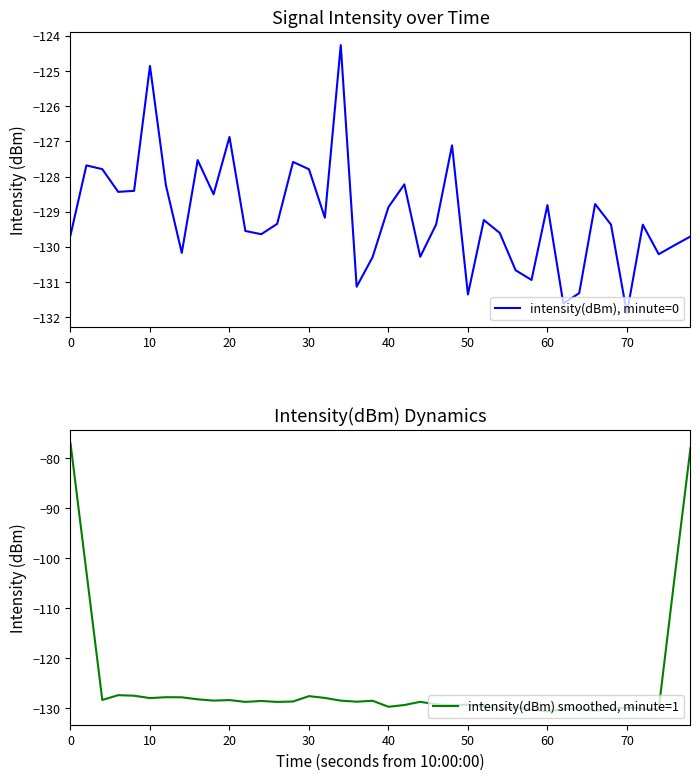

What is the approximate value of intensity(dBm), minute=0 at 20?

-126.9